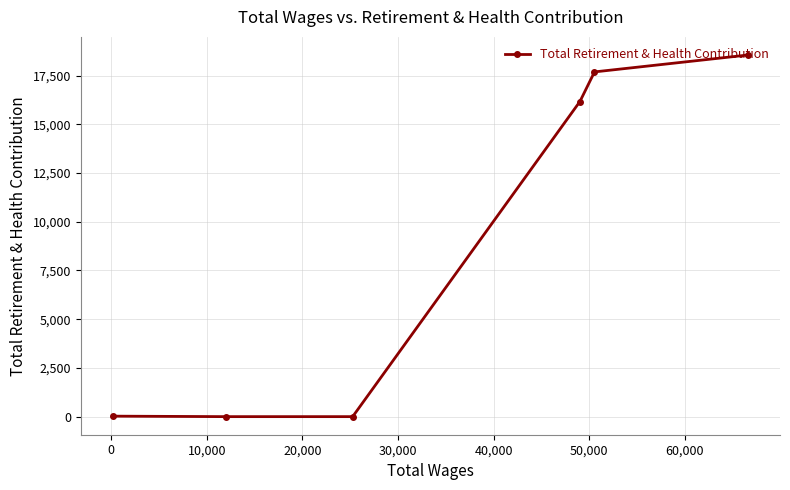

What is the maximum value shown in the chart?

18561